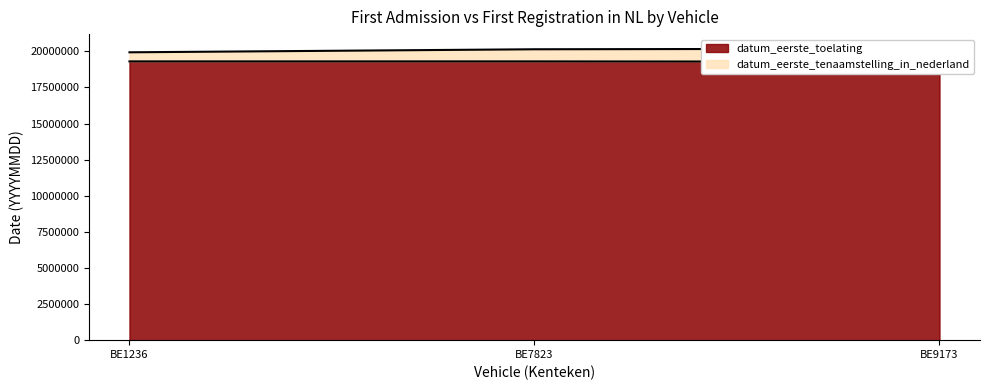

What is the value of the datum_eerste_tenaamstelling_in_nederland point at the 2nd from the left?

20140527